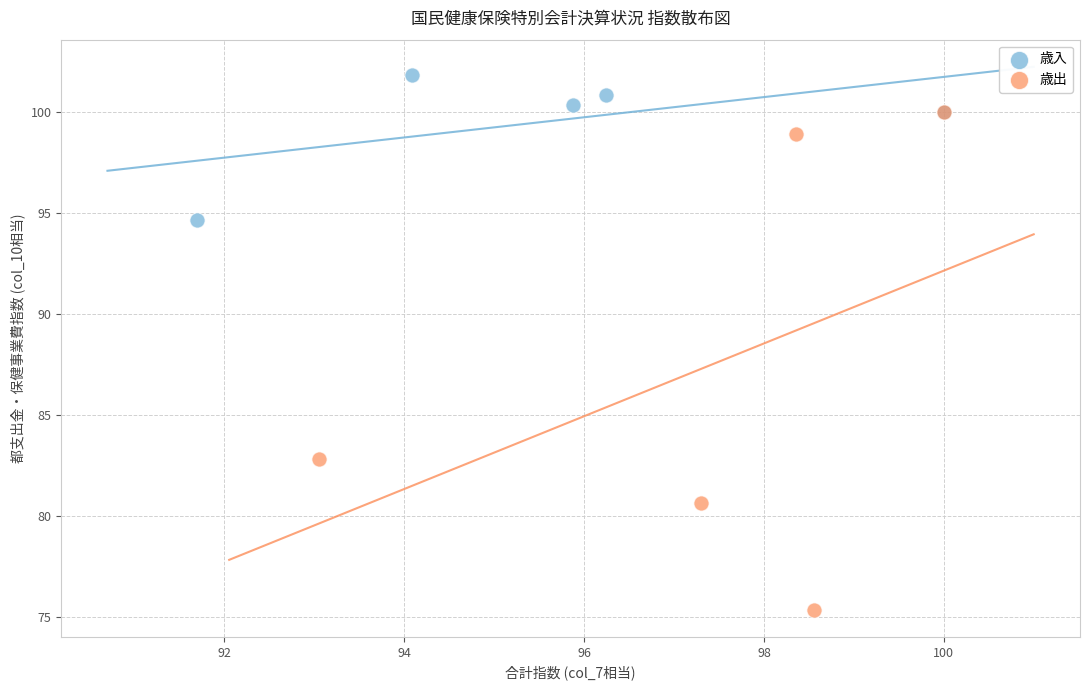

Which series contains the highest Y value?

歳入